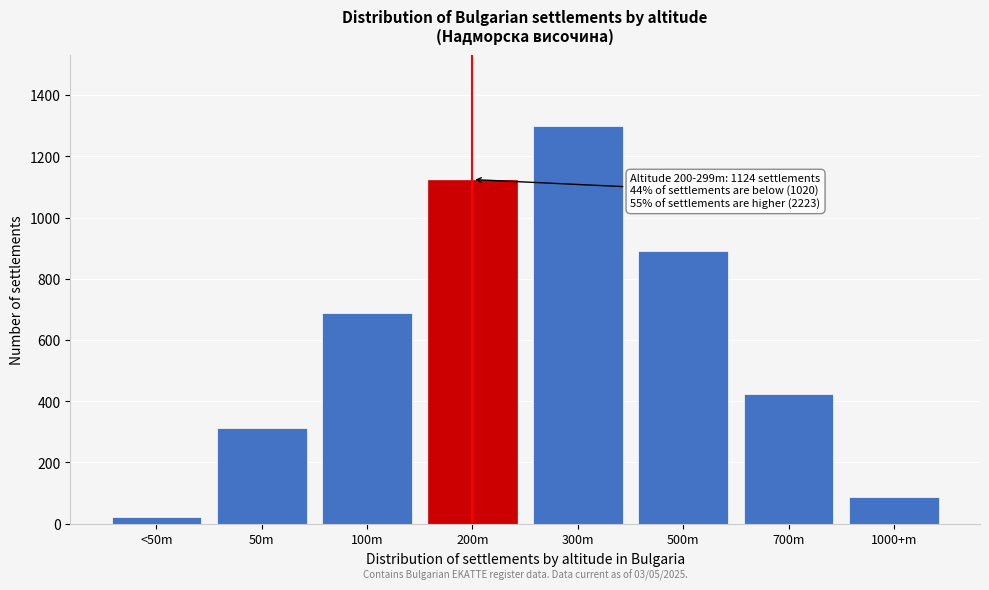

Reading right to left, extract all data points from this chart.

1000+m=88	700m=423	500m=891	300m=1298	200m=1124	100m=687	50m=312	<50m=21